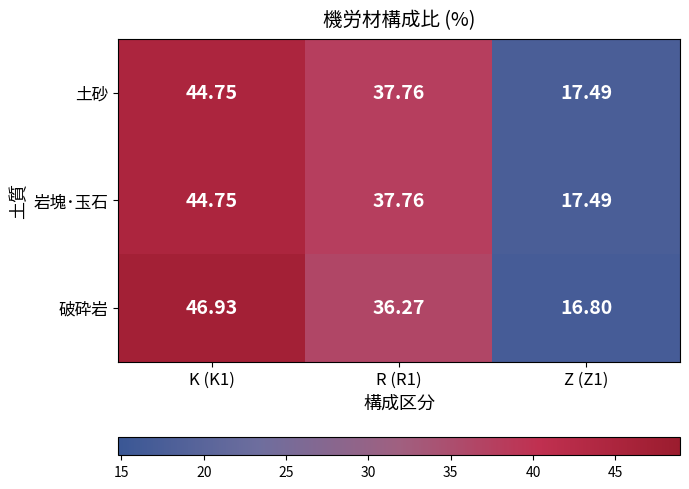

Which series has the widest spread of values?

破砕岩